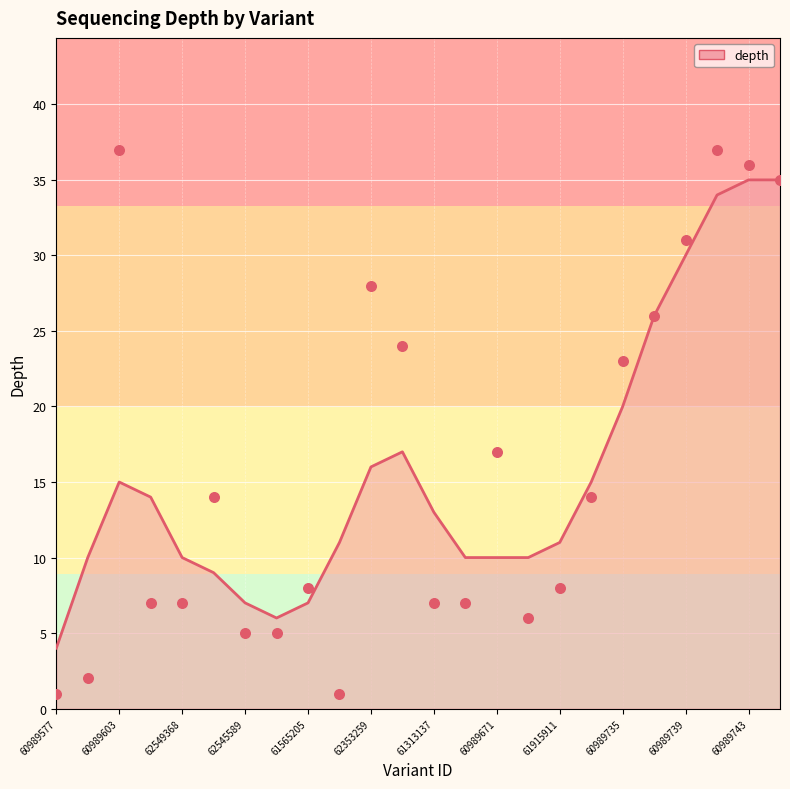

What is the change in value from 62549368 to 62545588?

+7